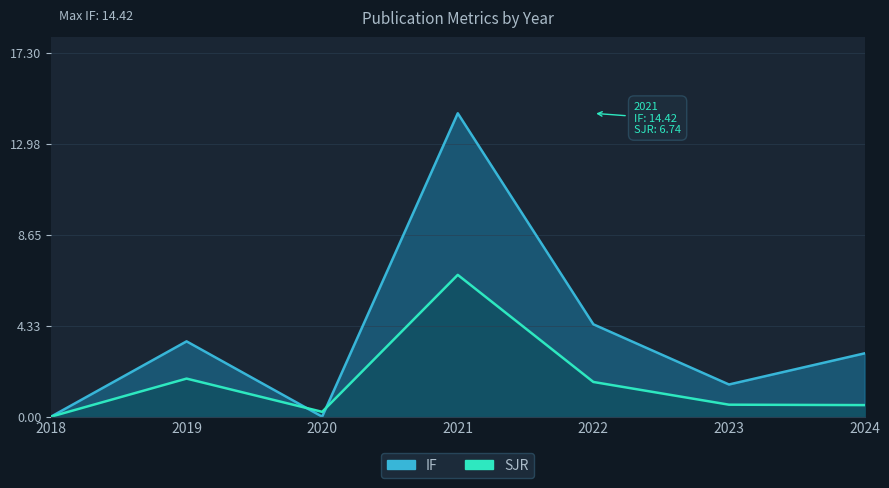

Which series has the largest total across all categories?

IF